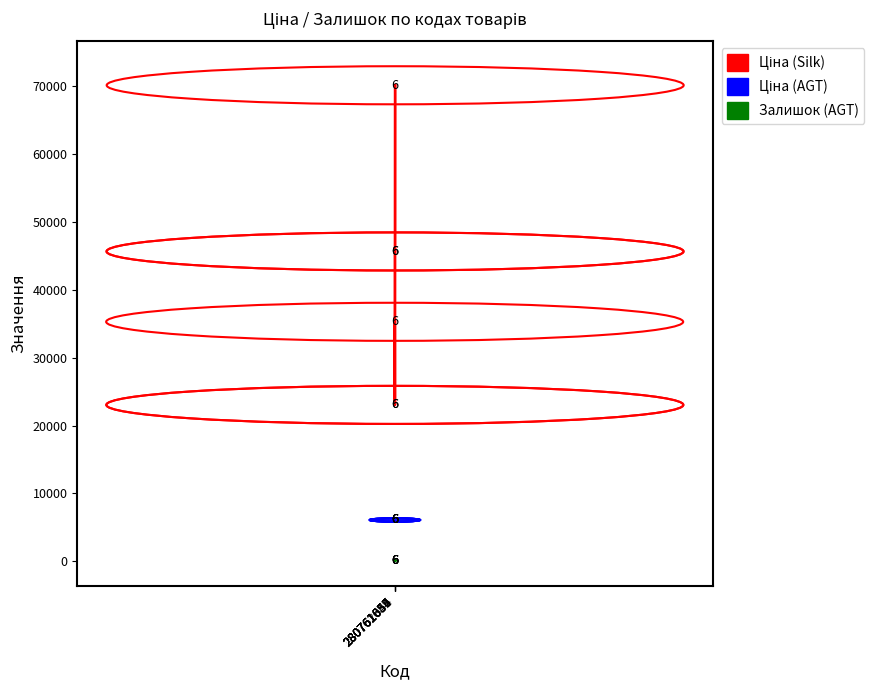

What is the minimum value shown in the chart?

21.0